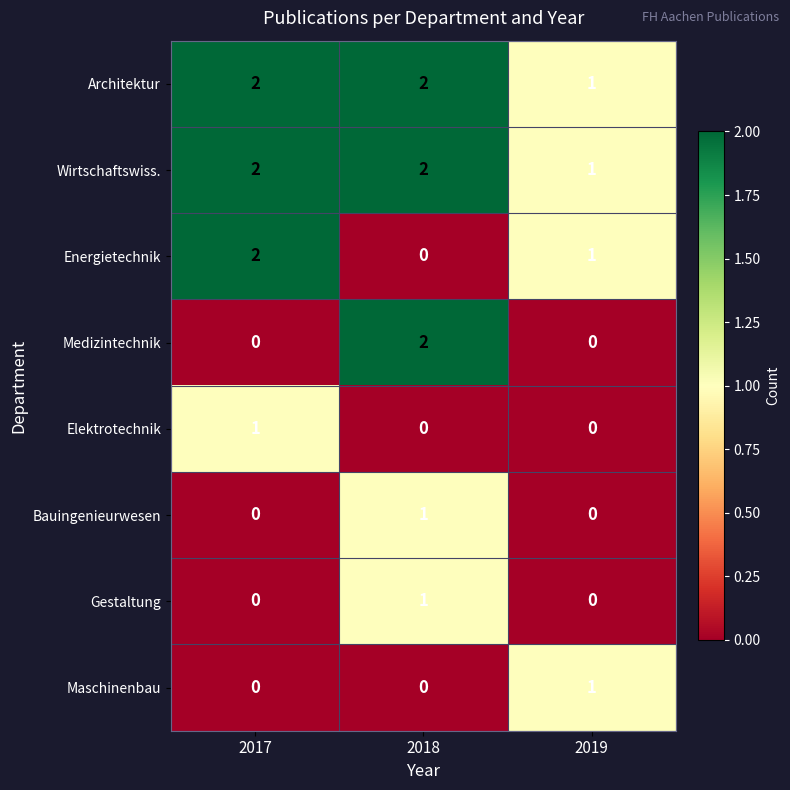

Which series changed the most between 2018 and 2019?

Medizintechnik